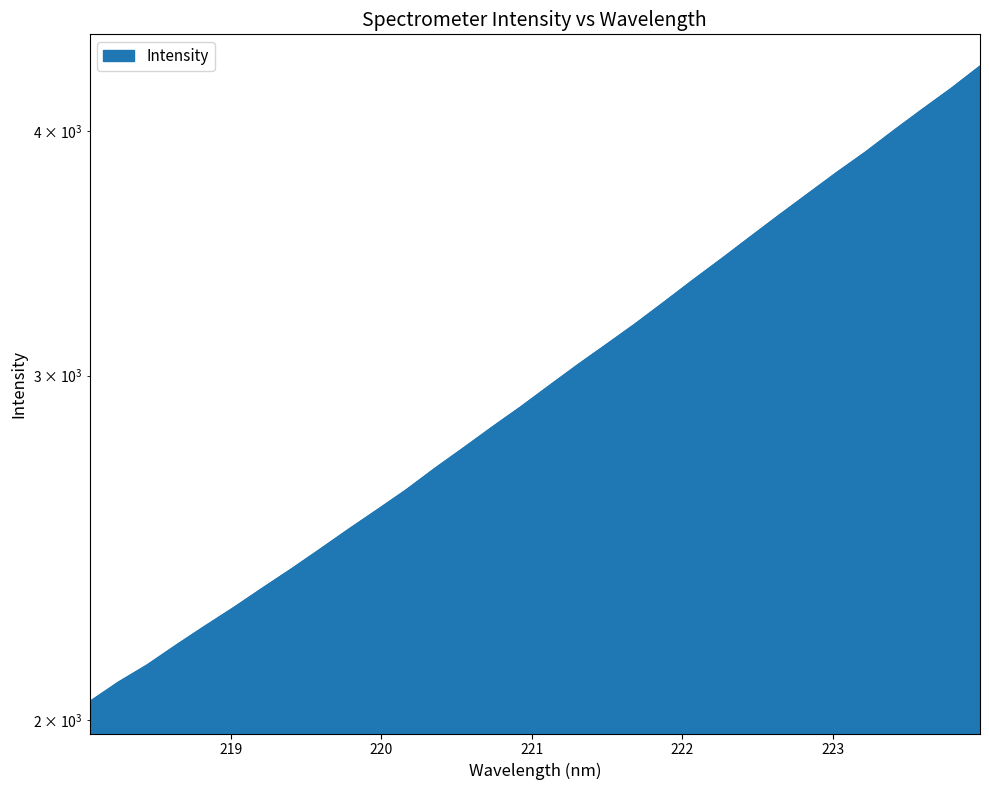

What is the change in value from 220.7354 to 221.3083?

+216.4